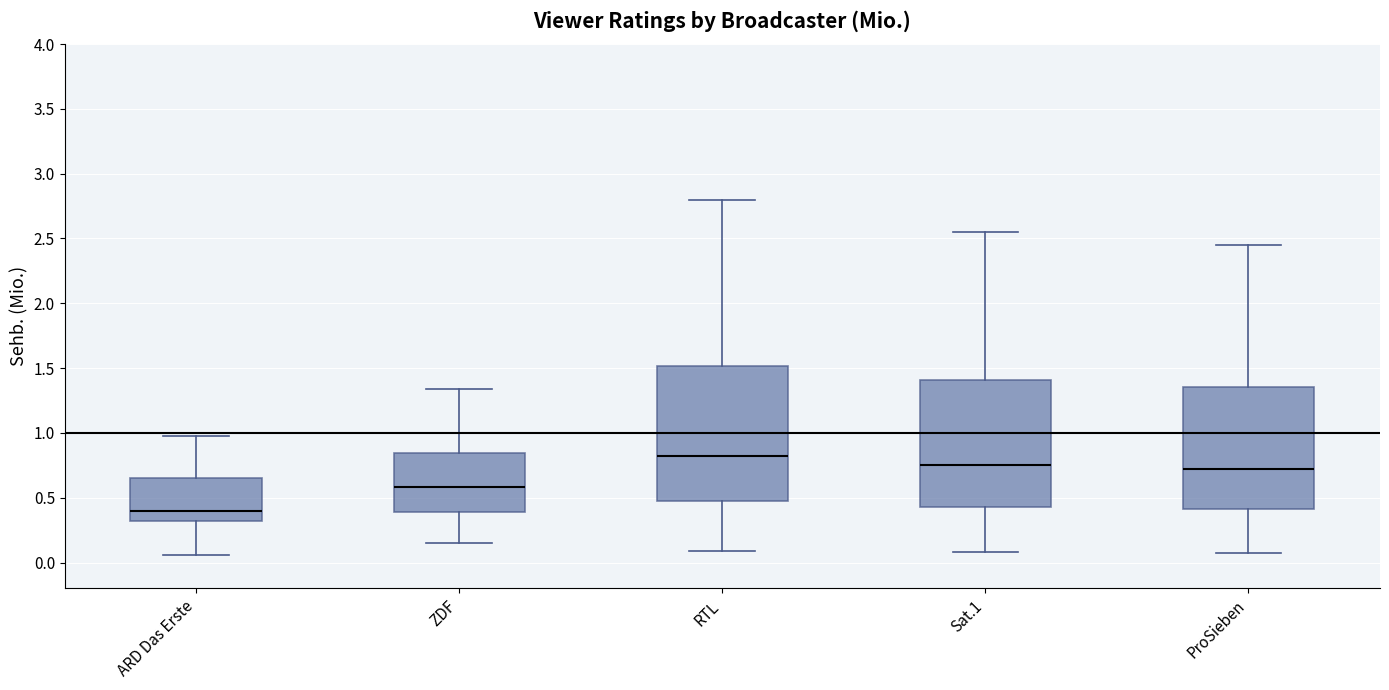

Which box has the lowest median line?

ARD Das Erste